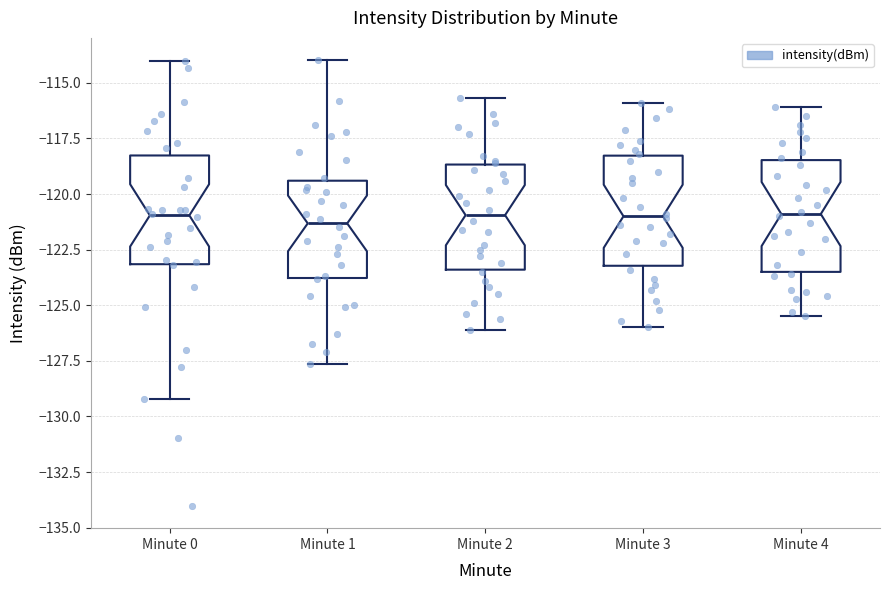

Reading left to right, transcribe this box plot: for each box, give where its median line is, the range the box spans, and where its two whiskers end, as read against the y-axis. The values are not printed on the chart, so give them approximately, as read against the axis.

Minute 0: median -121.0, box -123.0 to -118.5, whiskers -129.0 to -114.0
Minute 1: median -121.5, box -124.0 to -119.5, whiskers -127.5 to -114.0
Minute 2: median -121.0, box -123.5 to -118.5, whiskers -126.0 to -115.5
Minute 3: median -121.0, box -123.0 to -118.5, whiskers -126.0 to -116.0
Minute 4: median -121.0, box -123.5 to -118.5, whiskers -125.5 to -116.0